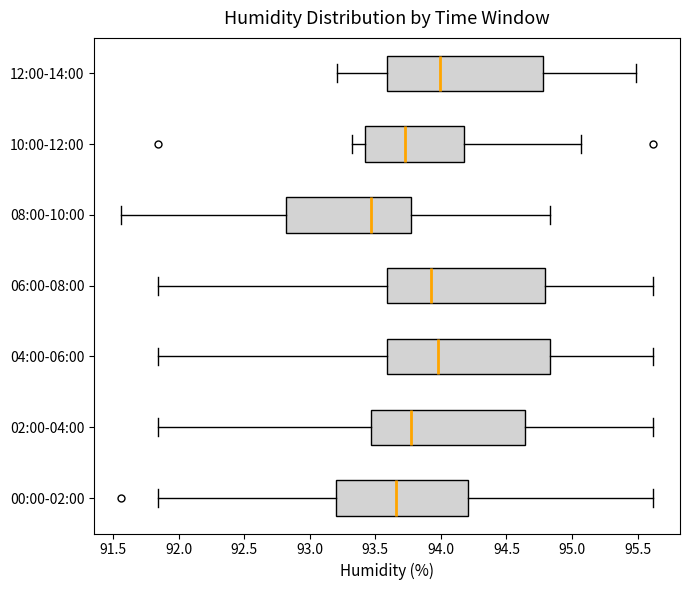

Reading bottom to top, transcribe this box plot: for each box, give where its median line is, the range the box spans, and where its two whiskers end, as read against the x-axis. The values are not printed on the chart, so give them approximately, as read against the axis.

00:00-02:00: median 93.65, box 93.20 to 94.20, whiskers 91.85 to 95.60
02:00-04:00: median 93.75, box 93.45 to 94.65, whiskers 91.85 to 95.60
04:00-06:00: median 94.00, box 93.60 to 94.85, whiskers 91.85 to 95.60
06:00-08:00: median 93.95, box 93.60 to 94.80, whiskers 91.85 to 95.60
08:00-10:00: median 93.45, box 92.80 to 93.80, whiskers 91.55 to 94.85
10:00-12:00: median 93.75, box 93.40 to 94.15, whiskers 93.30 to 95.05
12:00-14:00: median 94.00, box 93.60 to 94.80, whiskers 93.20 to 95.50